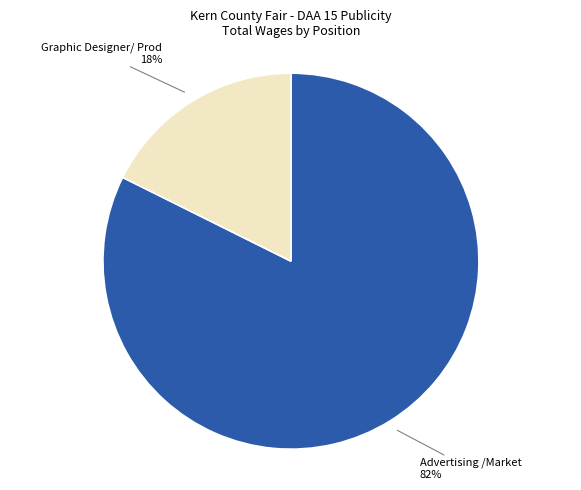

Approximately how many times larger is the value at Graphic Designer/ Prod compared to Advertising /Market?

0.2